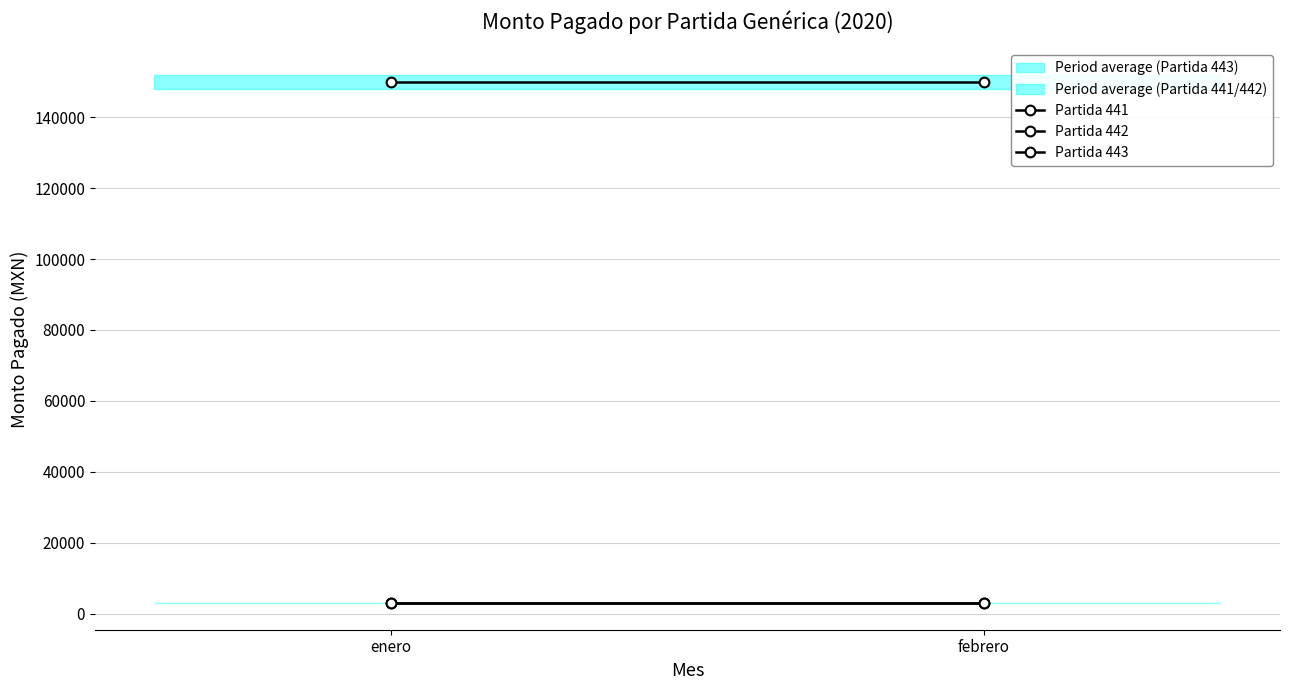

Is this an area chart (filled region under the line)?

No